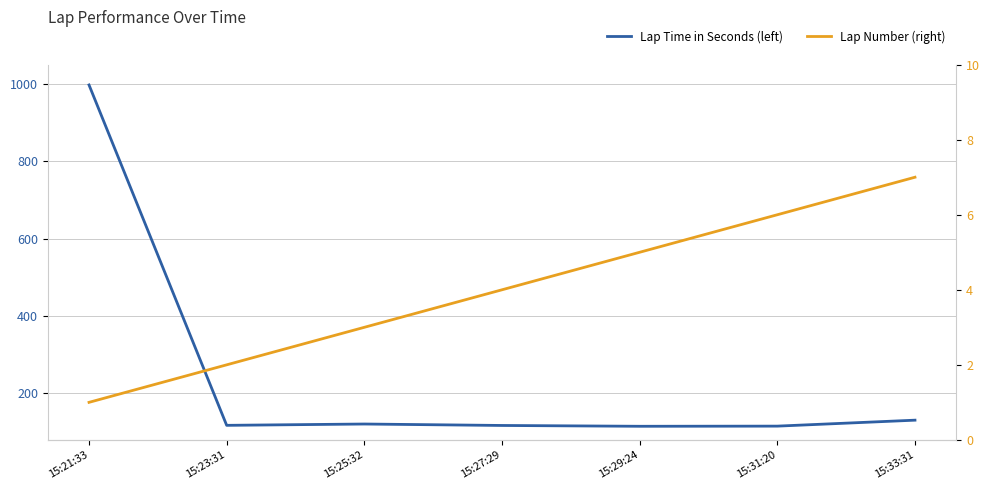

Which series has the largest total across all categories?

Lap Time in Seconds (left)